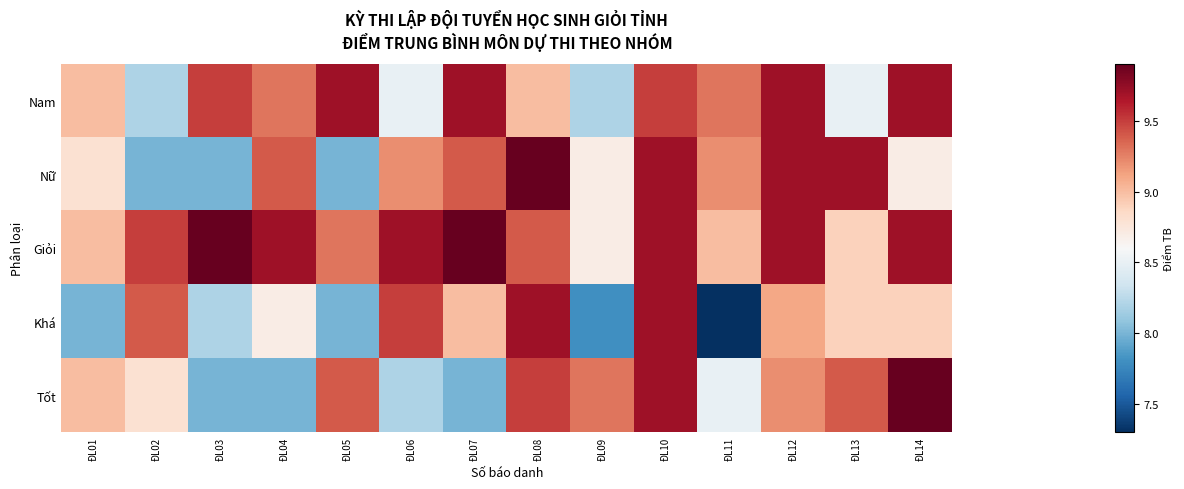

Rank the series by their maximum value, from lowest to highest.

Nam, Khá, Nữ, Giỏi, Tốt